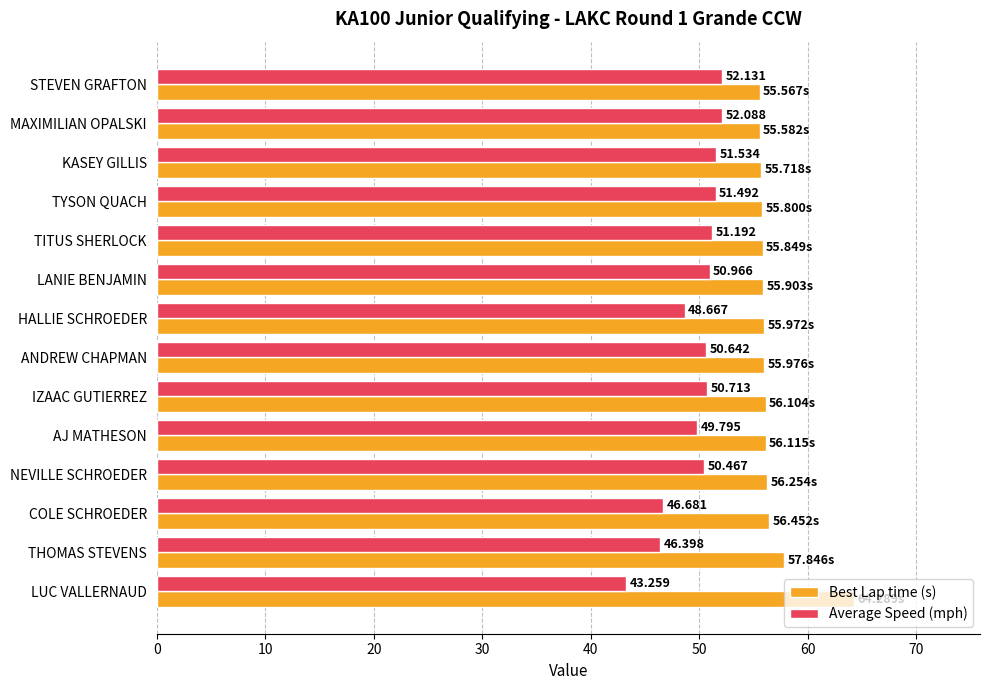

List the series in order of their overall mean, highest first.

Best Lap time (s), Average Speed (mph)